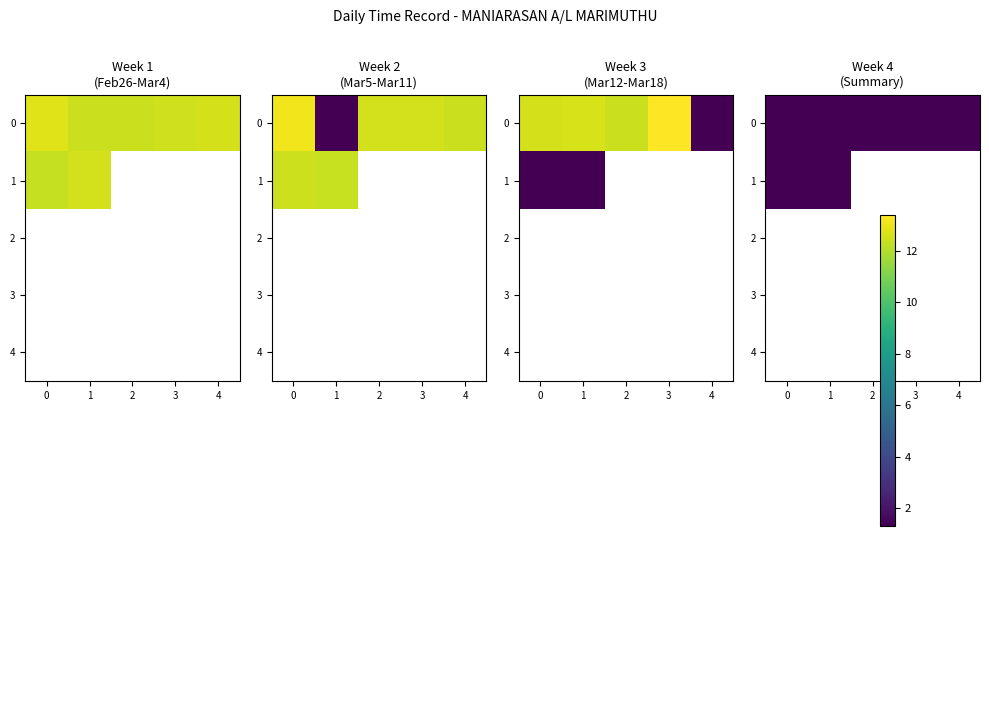

Which series changed the most between Tue and Fri?

Week 3